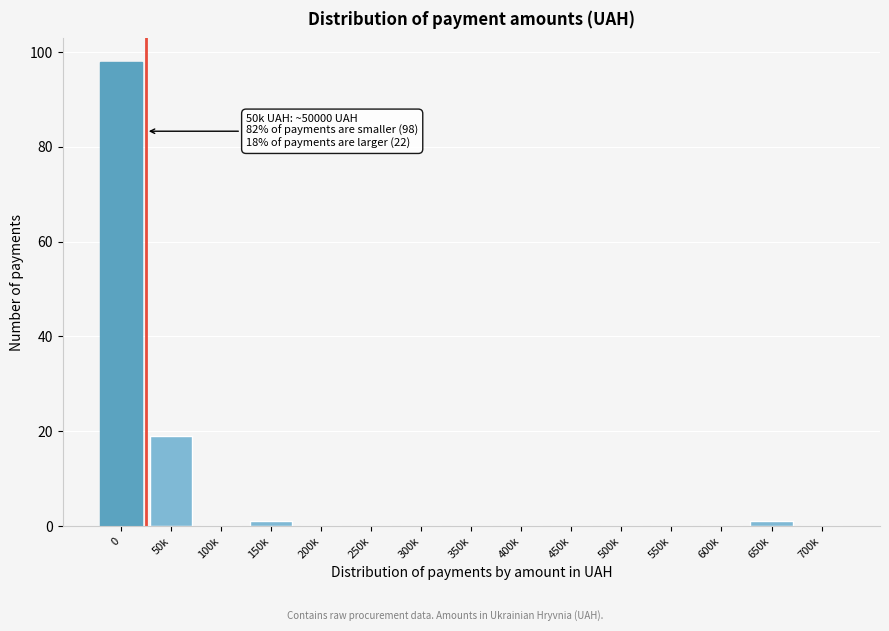

Reading left to right, transcribe all the data shown in this chart.

0=98	50k=19	100k=0	150k=1	200k=0	250k=0	300k=0	350k=0	400k=0	450k=0	500k=0	550k=0	600k=0	650k=1	700k=0